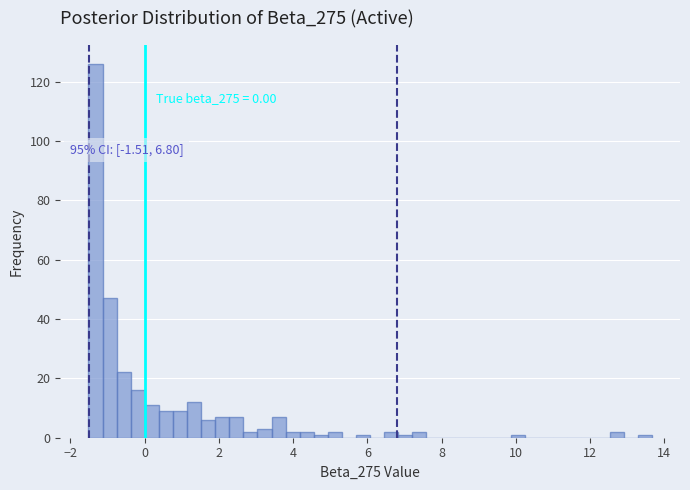

Read against the x-axis, roughly where is the centre of the tallest bar?

-1.4